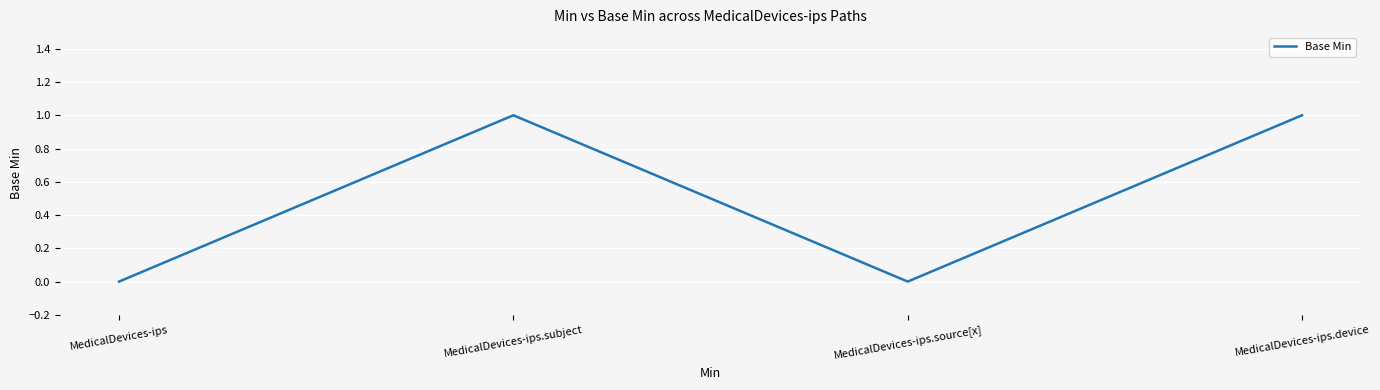

The chart shows a value of 2 at MedicalDevices-ips.subject. True or false?

False